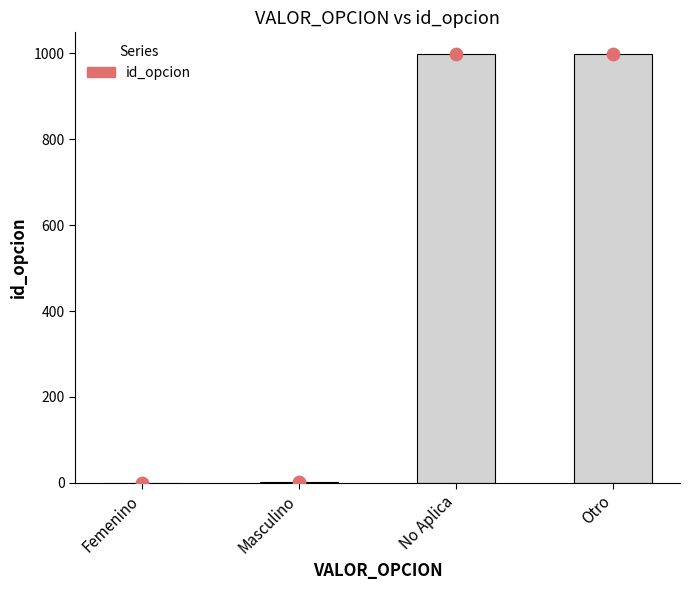

Which has a higher value, Masculino or Otro?

Otro